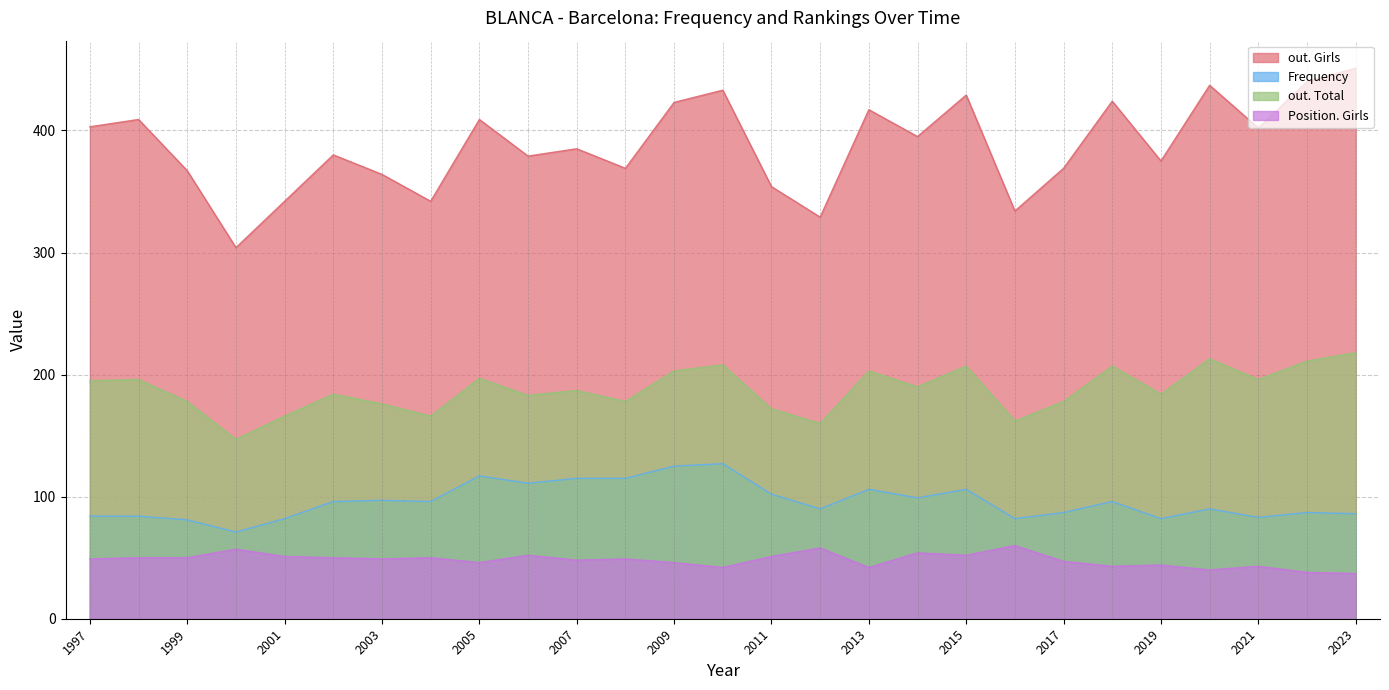

How many series are shown in this chart?

4